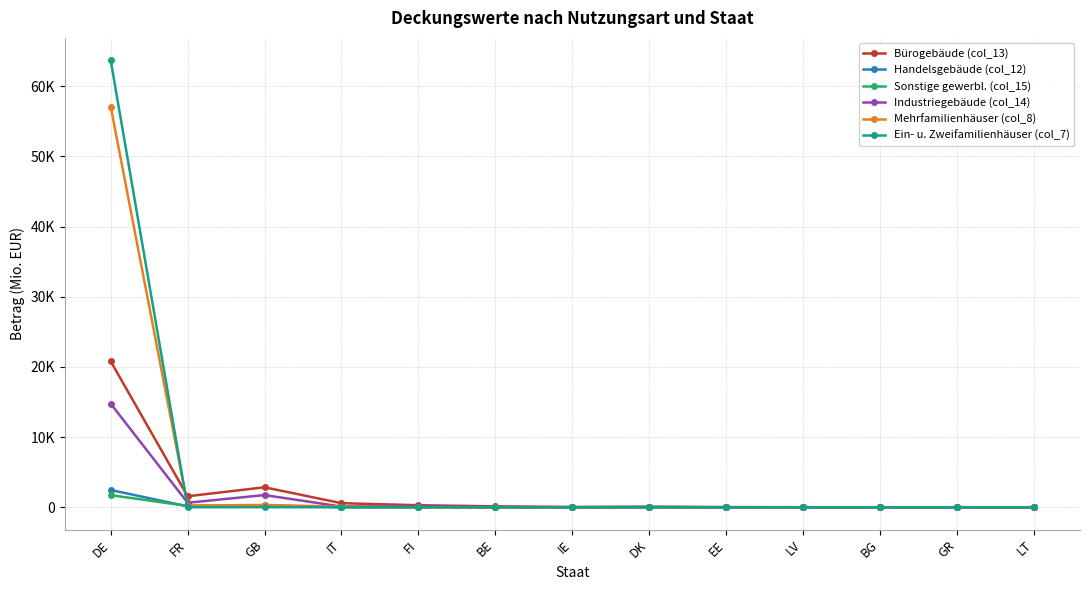

Is this an area chart (filled region under the line)?

No